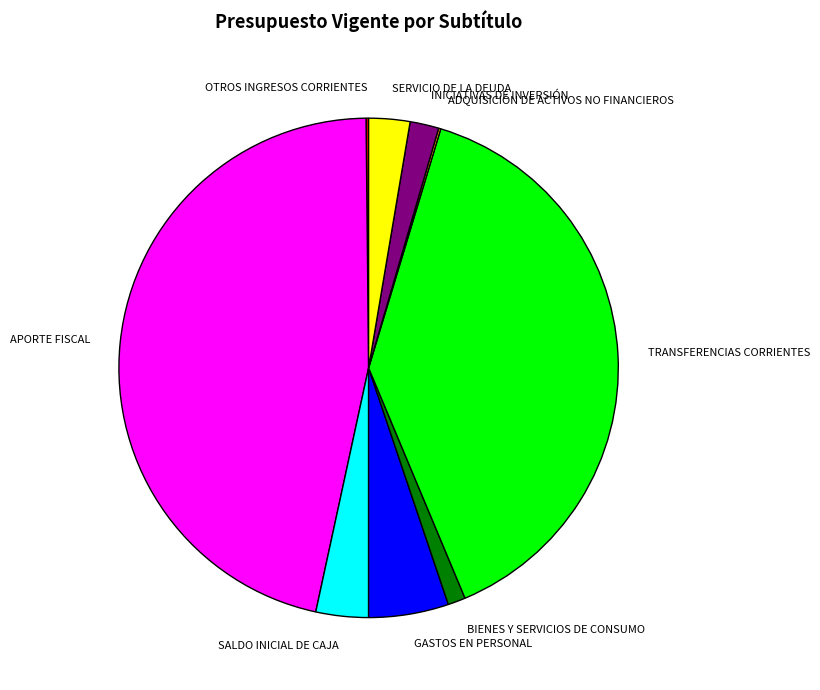

The SALDO INICIAL DE CAJA slice represents 3% of the pie. True or false?

True